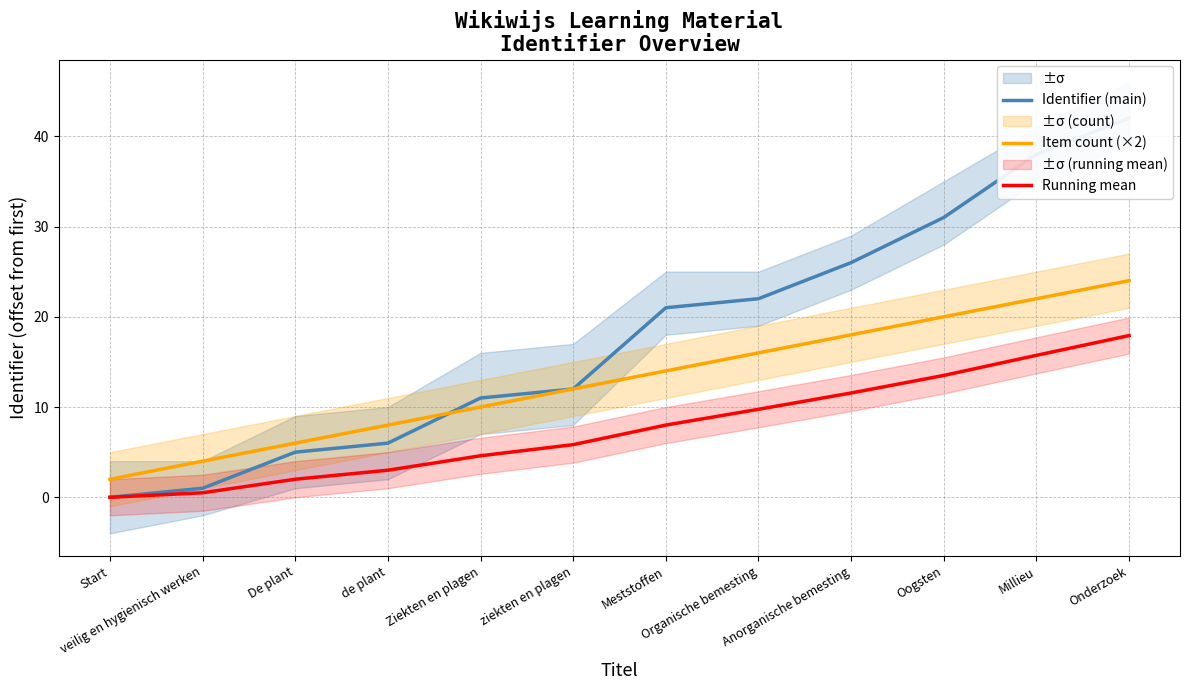

What is the difference between the highest and lowest values at Millieu?

22.3